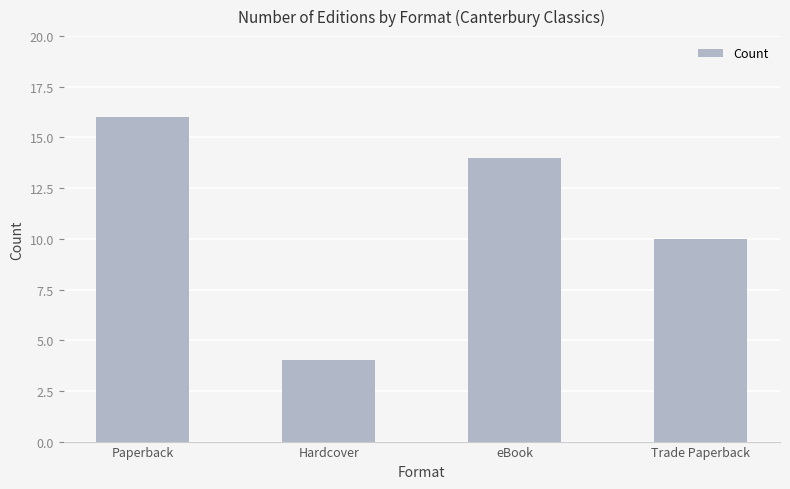

Reading left to right, transcribe all the data shown in this chart.

Paperback=16	Hardcover=4	eBook=14	Trade Paperback=10